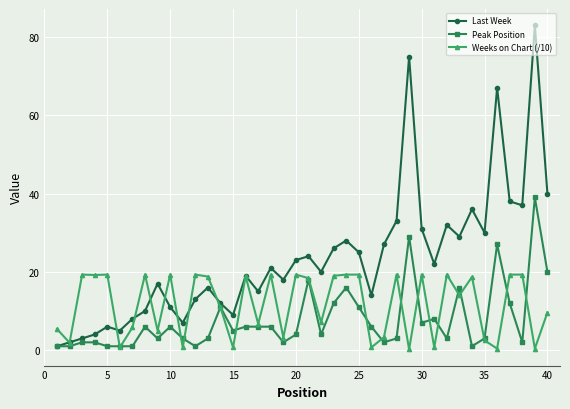

Which series has the widest spread of values?

Last Week